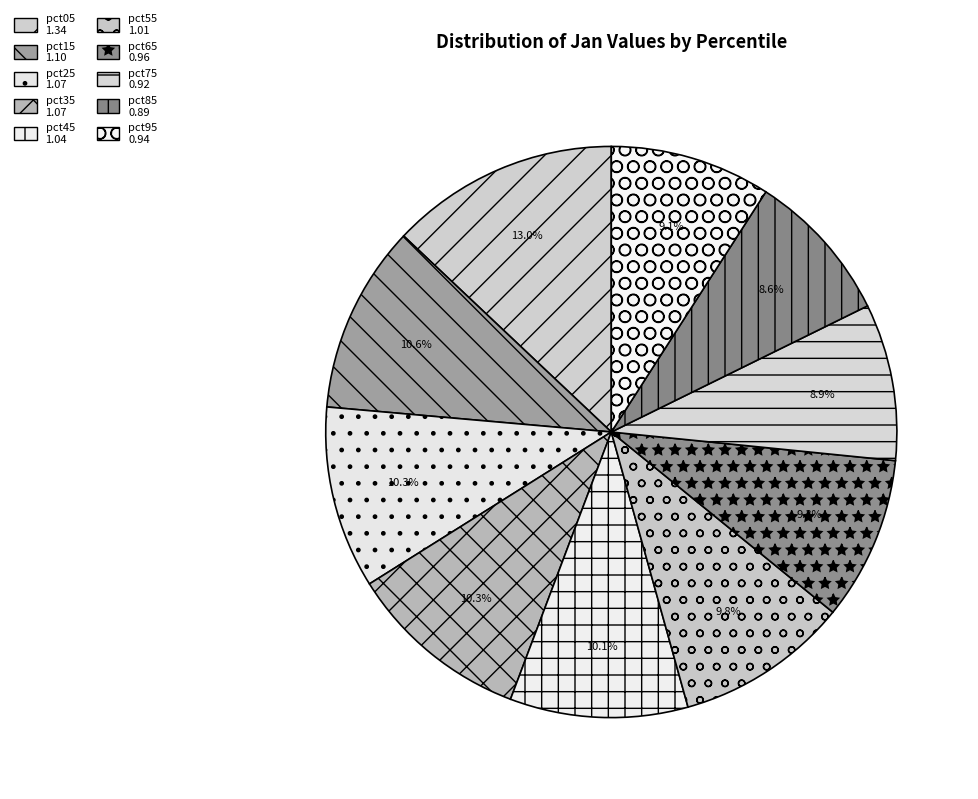

What is the largest slice in the pie chart?

pct05